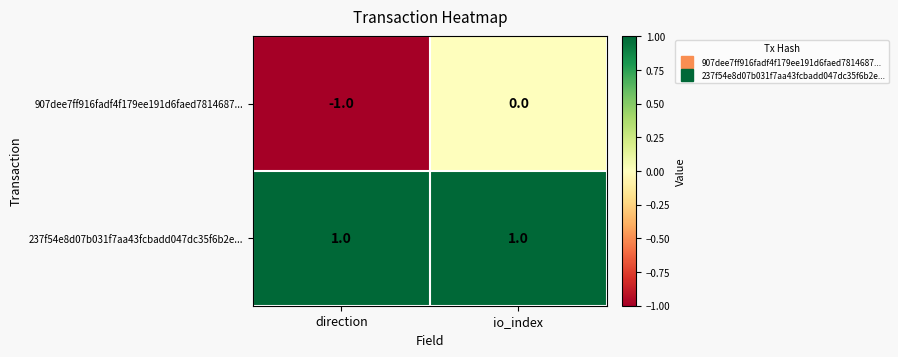

At io_index, list the series in order from smallest to largest.

907dee7ff916fadf4f179ee191d6faed7814687..., 237f54e8d07b031f7aa43fcbadd047dc35f6b2e...